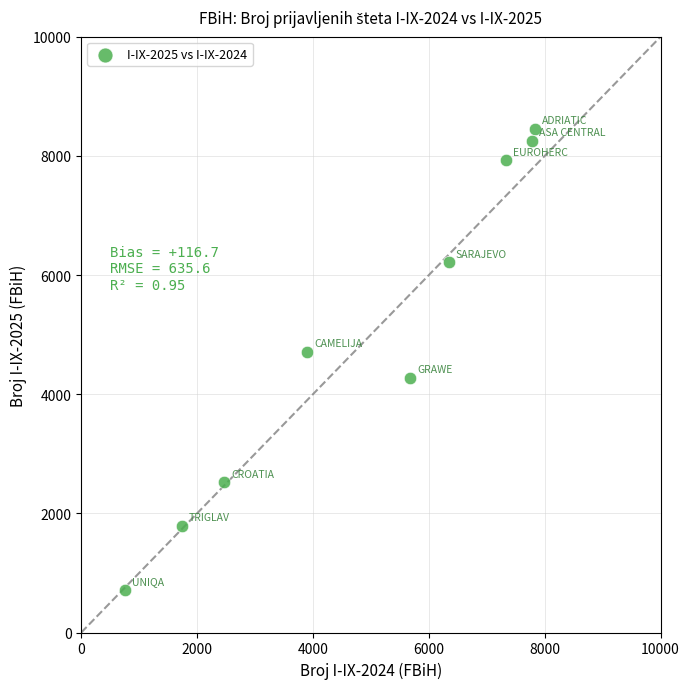

What Y value in the scatter plot is closest to 4586?

4710